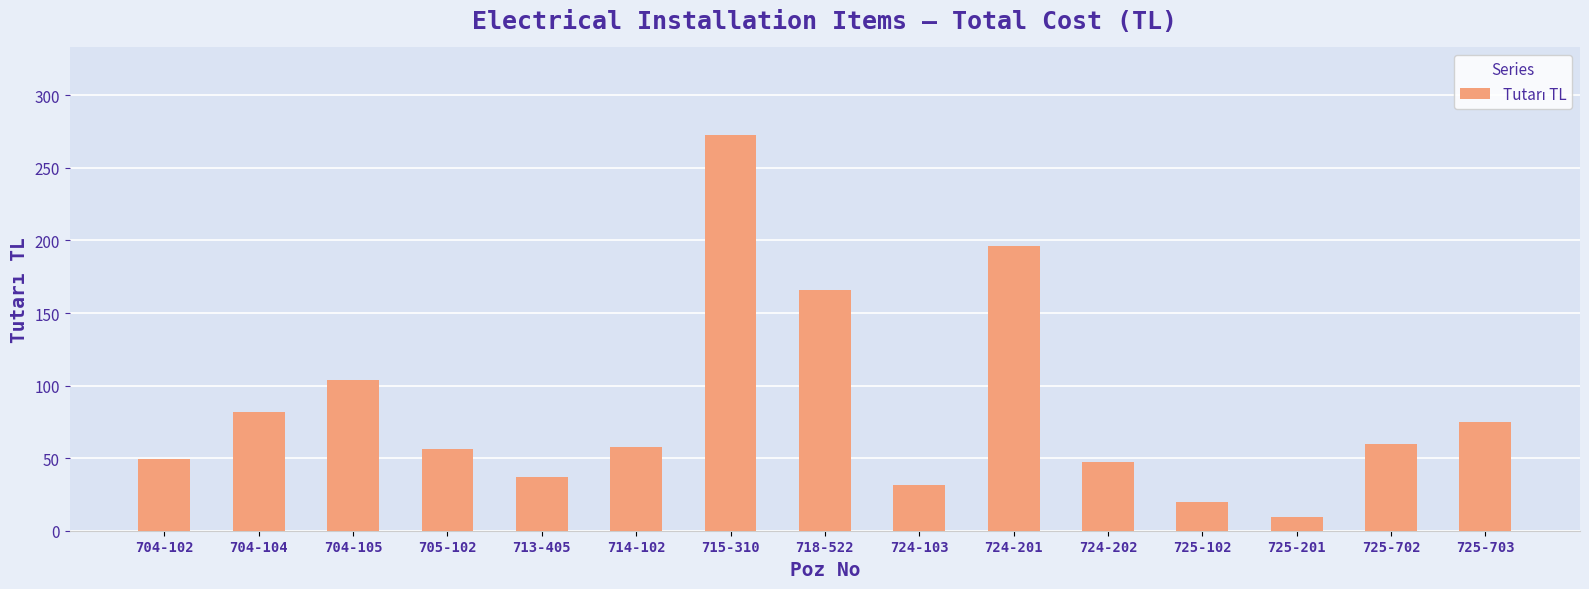

What value does the data have at 704-102?

49.5